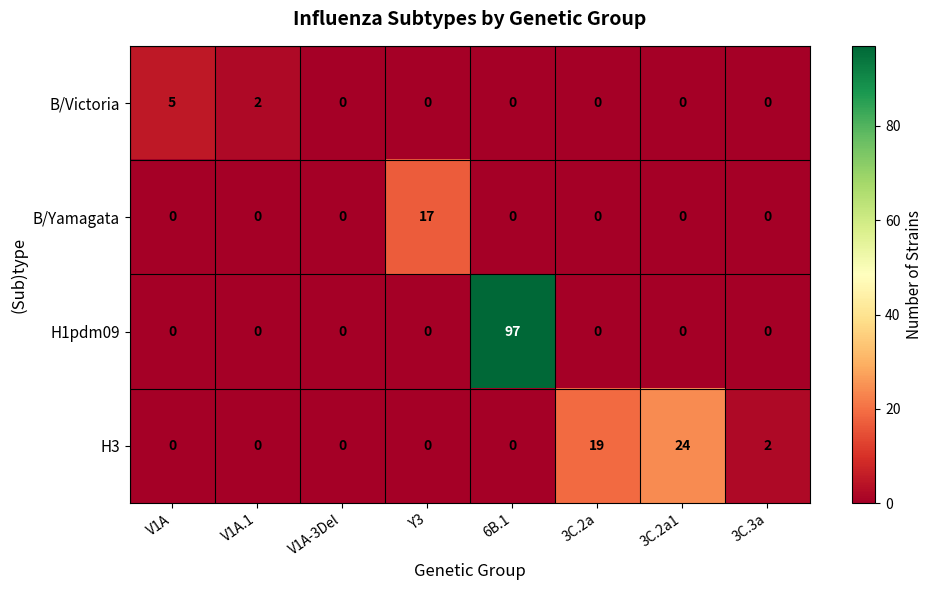

List the series in order of their peak value, lowest first.

B/Victoria, B/Yamagata, H3, H1pdm09